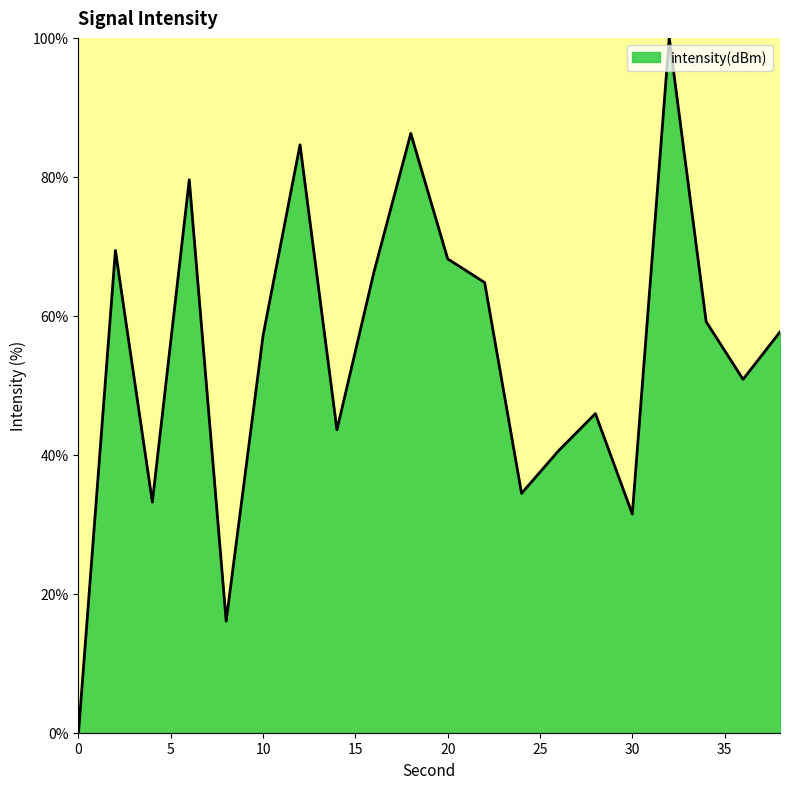

What is the difference between the maximum and minimum values?

100.0